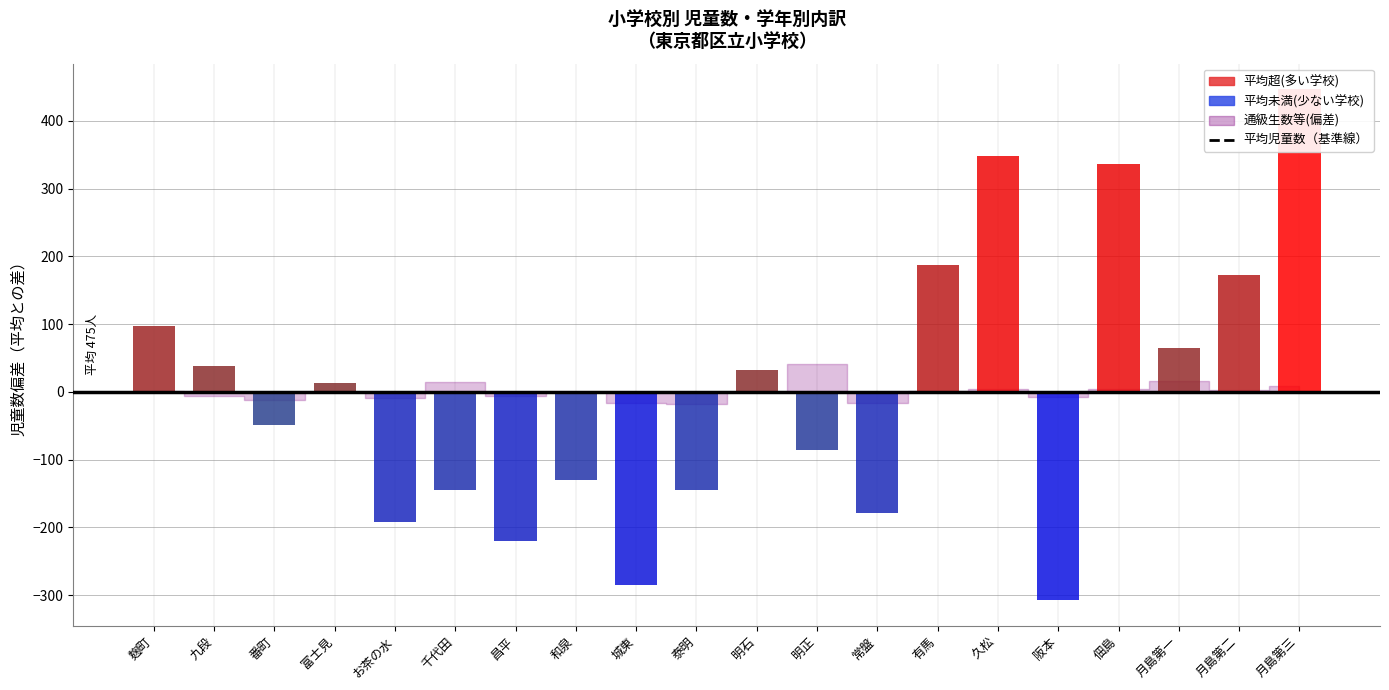

What is the total value across all series at 月島第三?

446.6